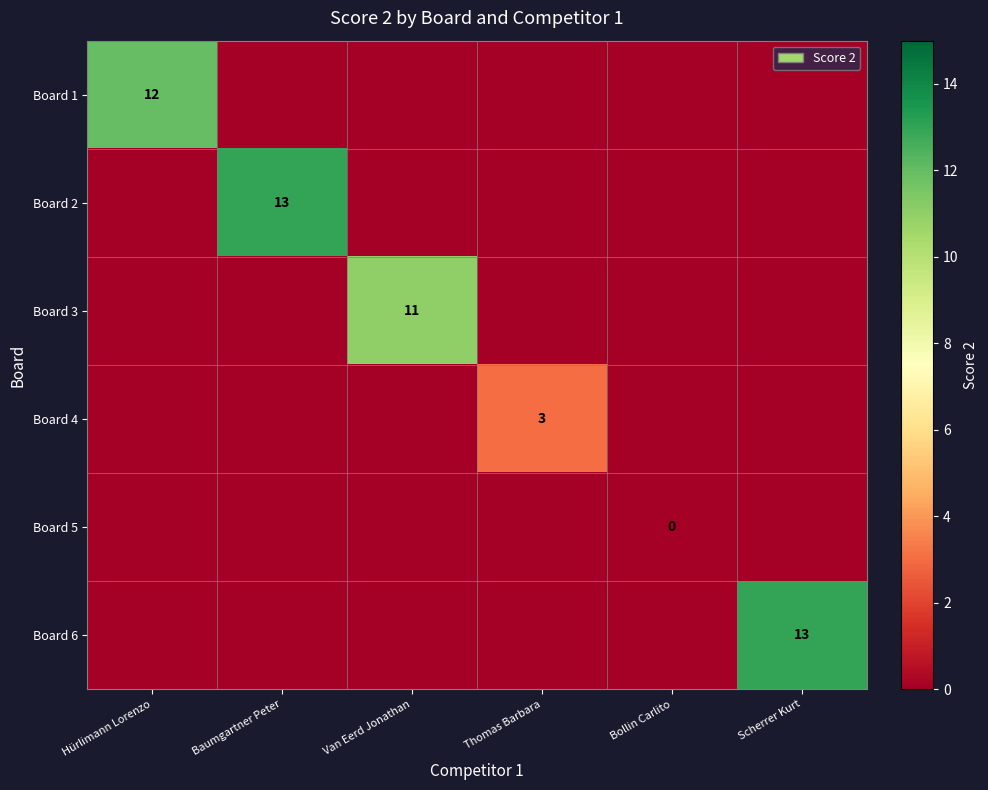

The Board 3 series shows 2 at Van Eerd Jonathan. True or false?

False